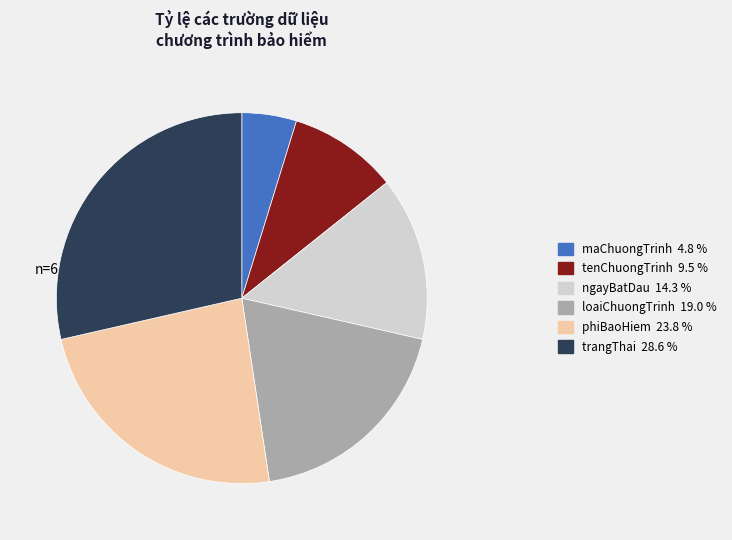

Which slice is the largest?

trangThai